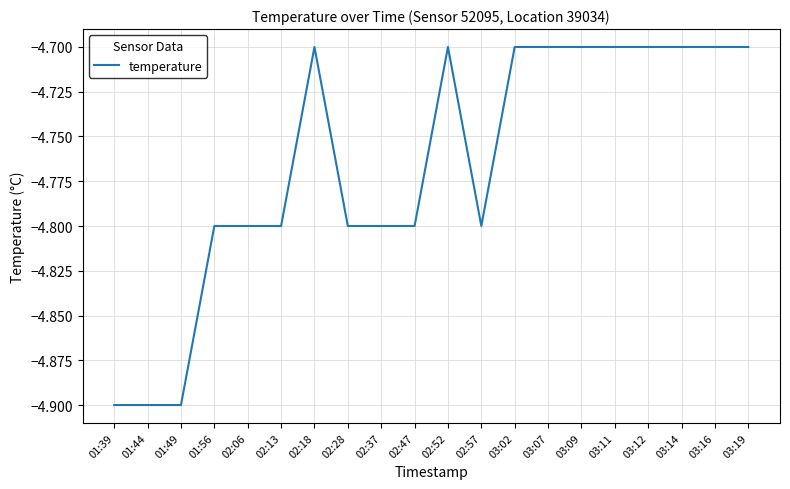

What is the minimum value shown in the chart?

-4.9